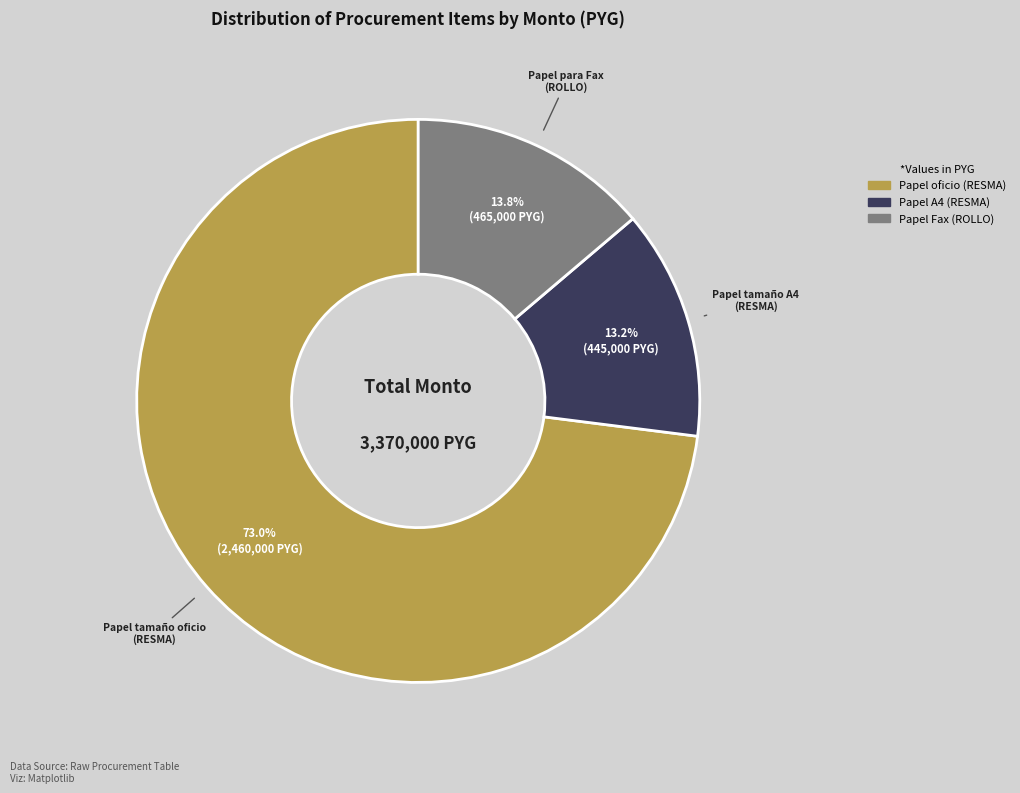

Is there a majority slice in this chart?

Yes